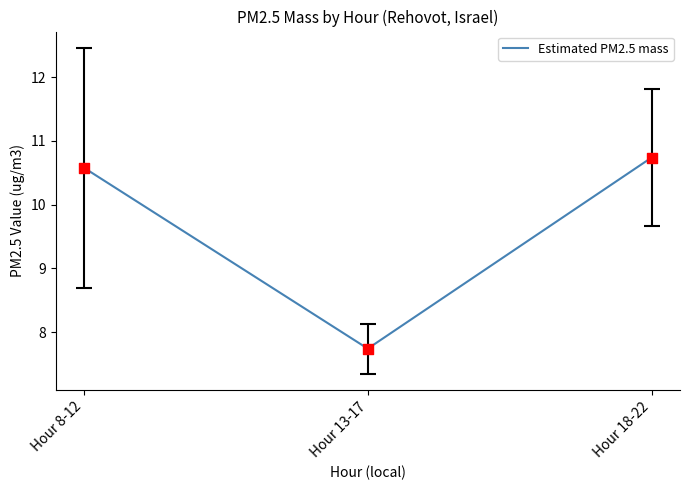

What is the change in value from Hour 13-17 to Hour 18-22?

+3.0